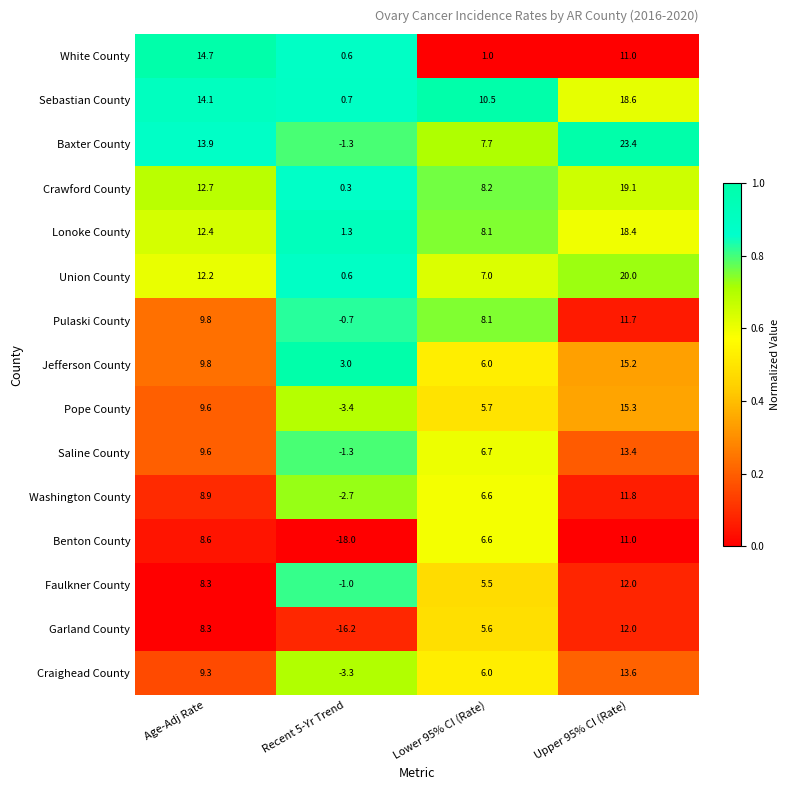

At how many categories does at least one series exceed 0?

4